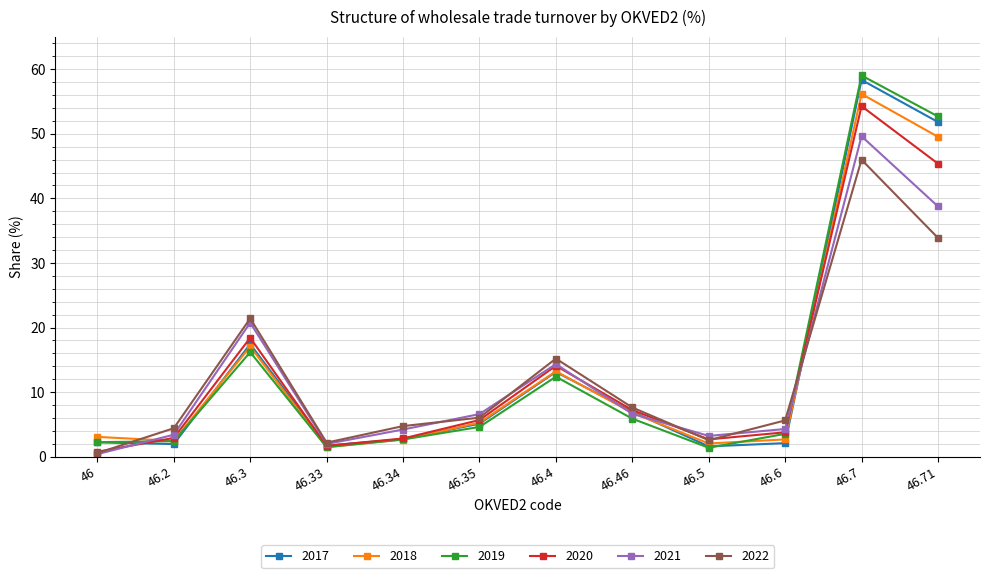

What is the average value of the 2017 series?

13.8